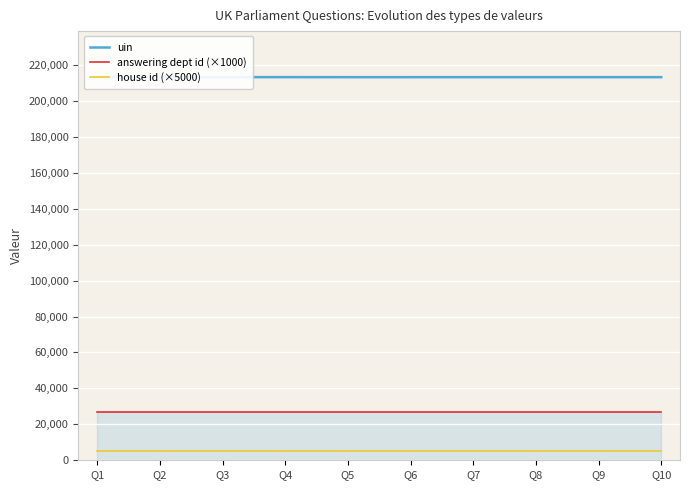

What is the value of the house id (×5000) point at the 8th from the left?

5000